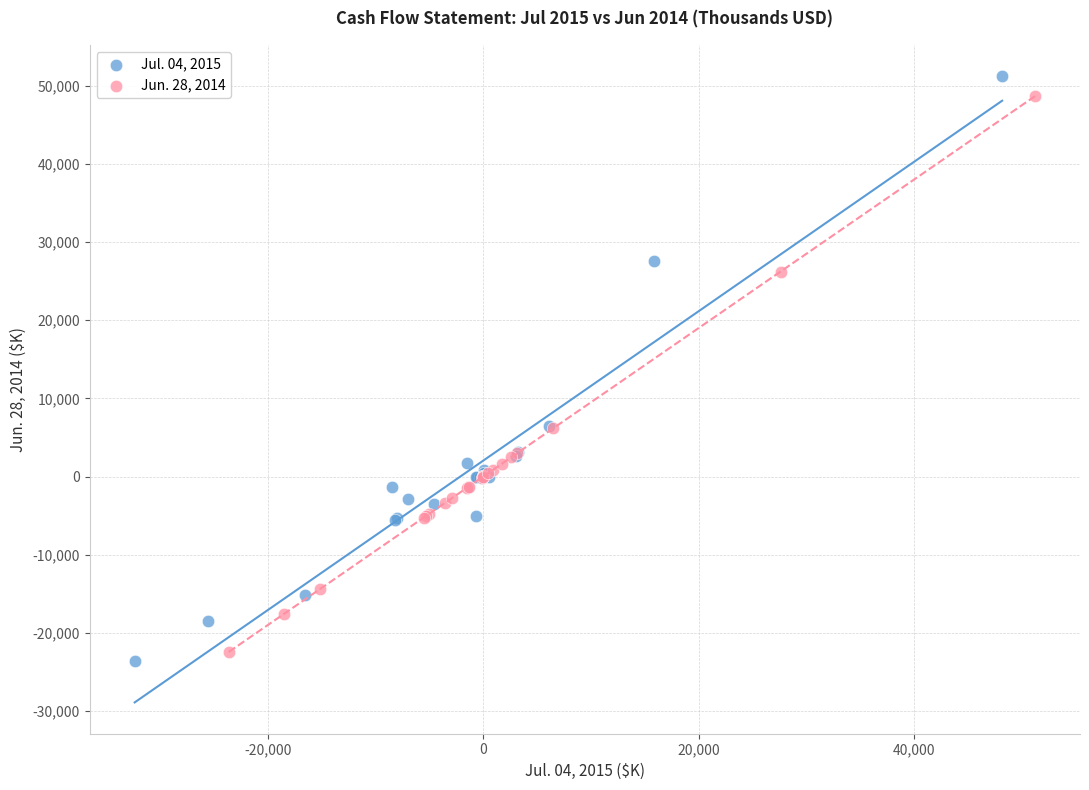

Which series has the widest spread of Y values?

Jul. 04, 2015